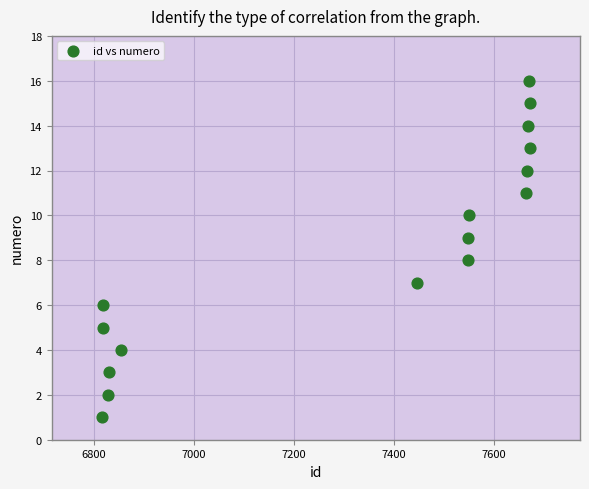

What is the range of Y values (max minus min)?

15